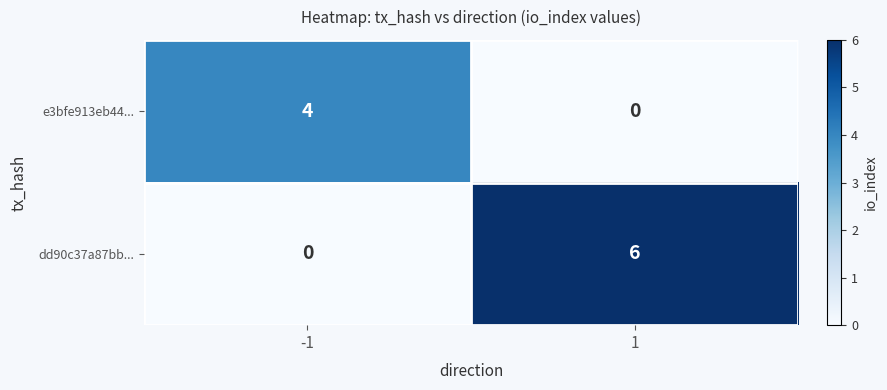

What is the difference between the dd90c37a87bb... values at 1 and -1?

6